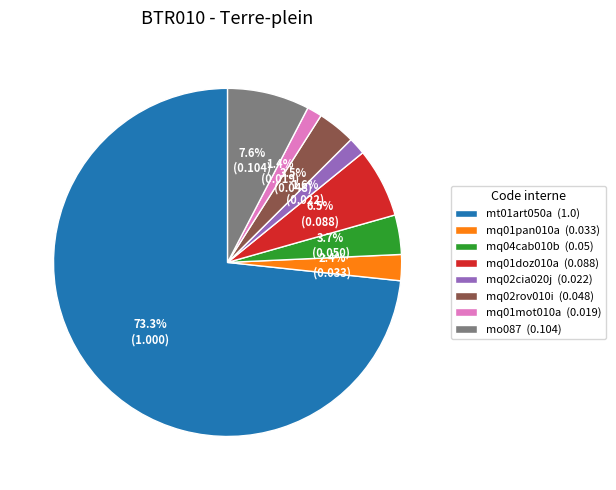

Which has a higher value, mt01art050a or mq01mot010a?

mt01art050a